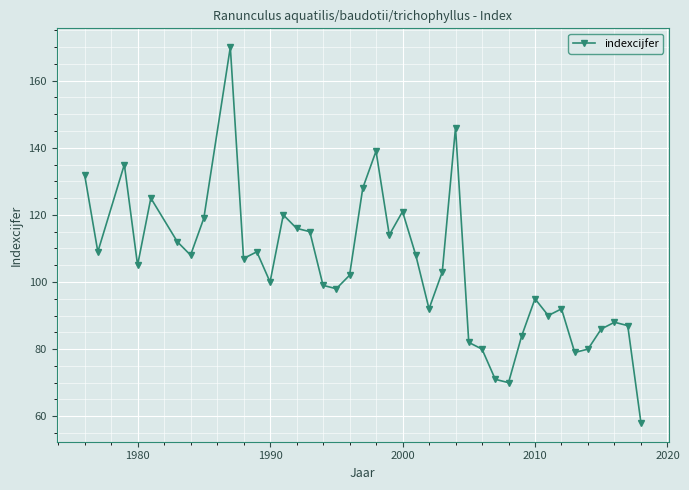

What is the average value?

104